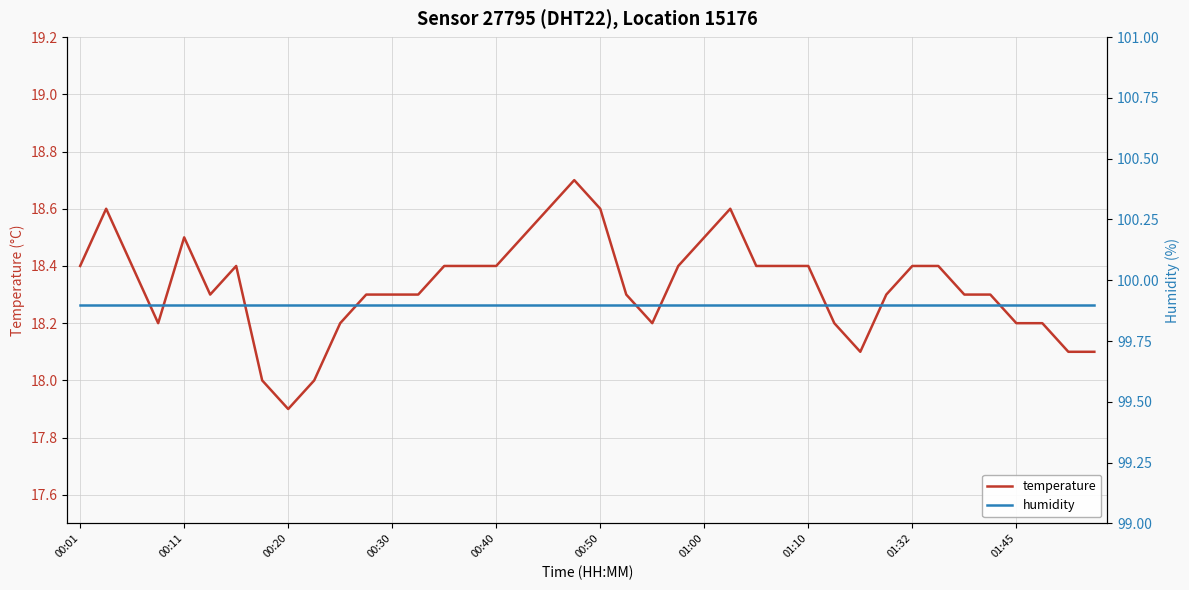

Is it true that temperature equals 18.3 at 00:30?

True